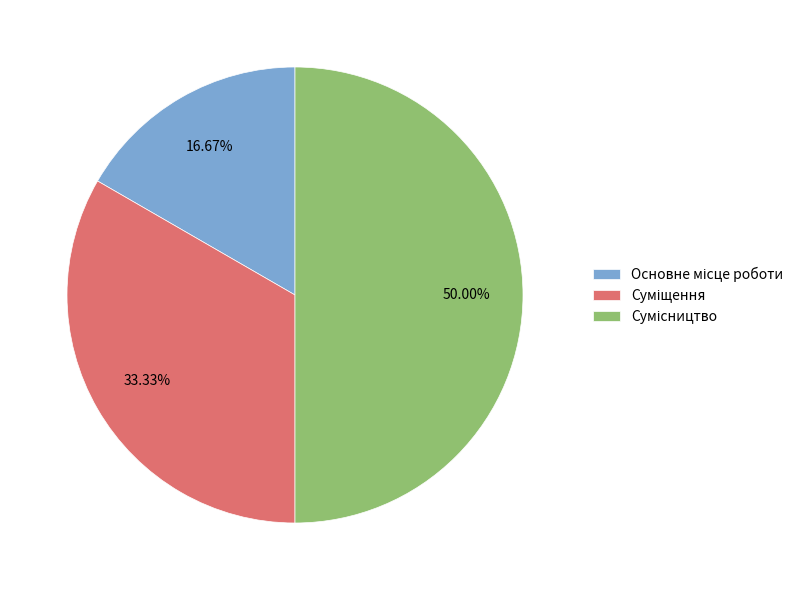

The Основне місце роботи slice represents 17% of the pie. True or false?

True